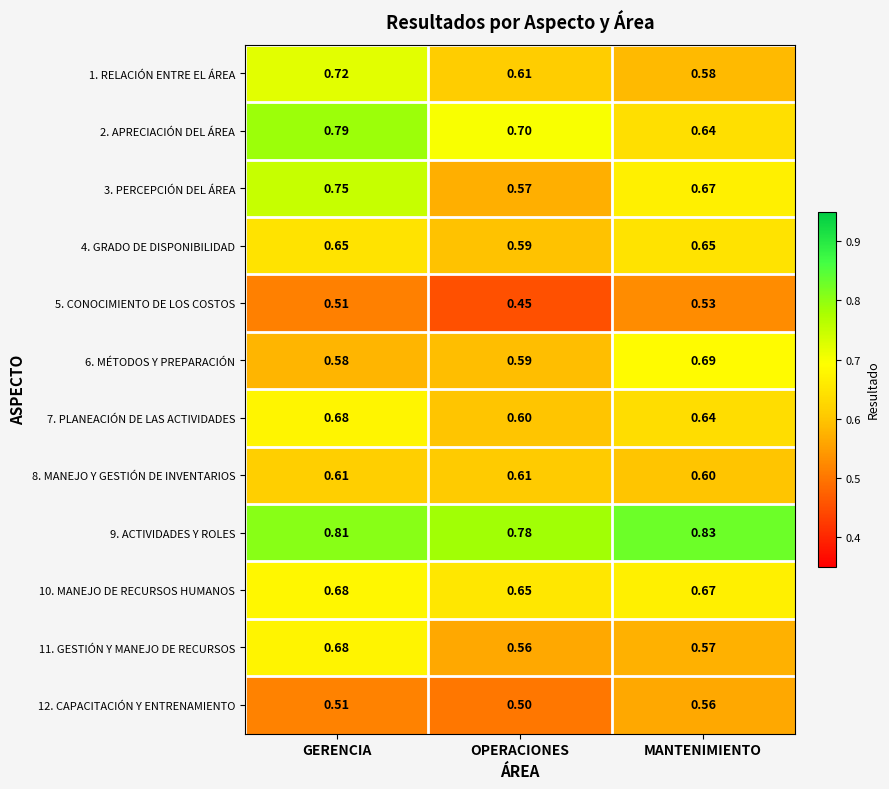

At which label is 10. MANEJO DE RECURSOS HUMANOS closest to 0?

OPERACIONES